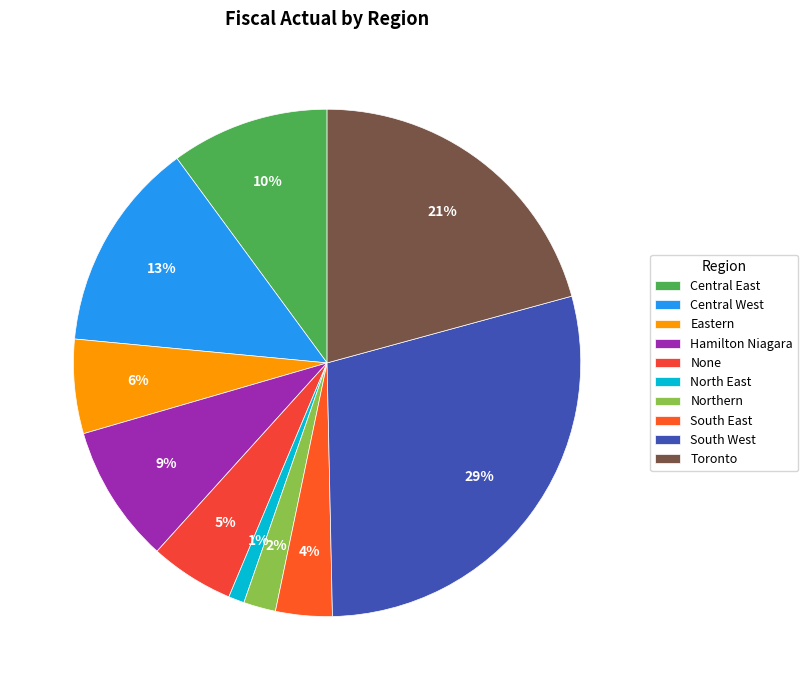

What percentage is the North East slice, to the nearest percent?

1%